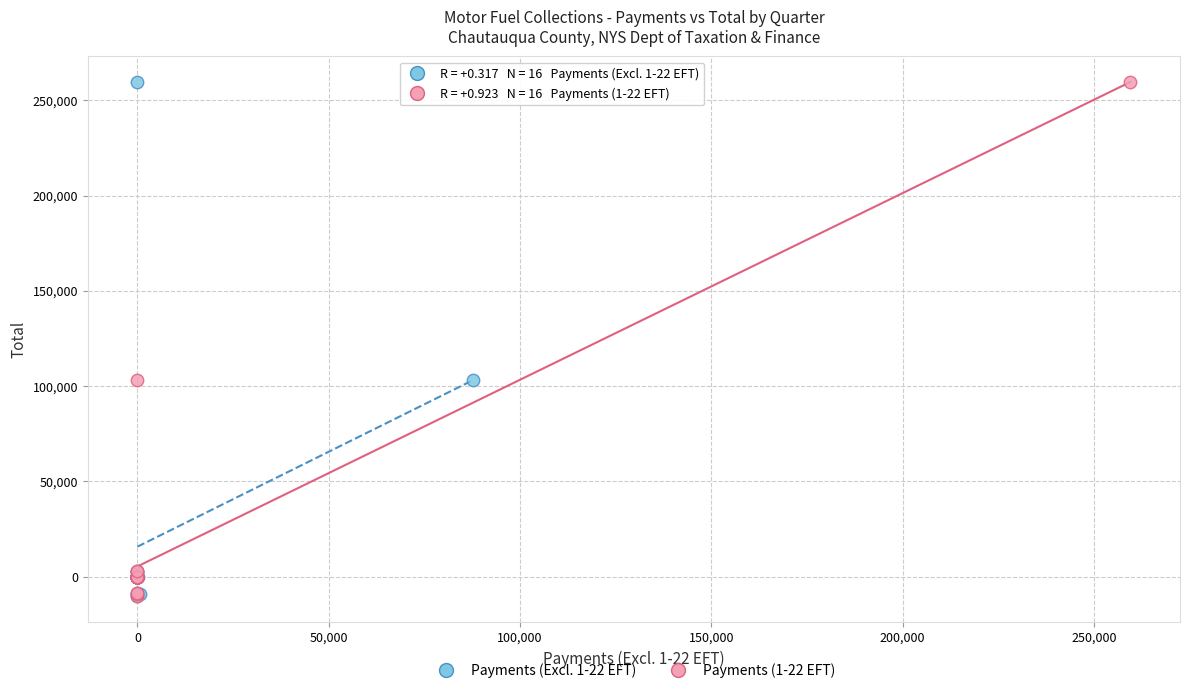

What are all the series names shown in the legend?

Payments (Excl. 1-22 EFT), Payments (1-22 EFT)